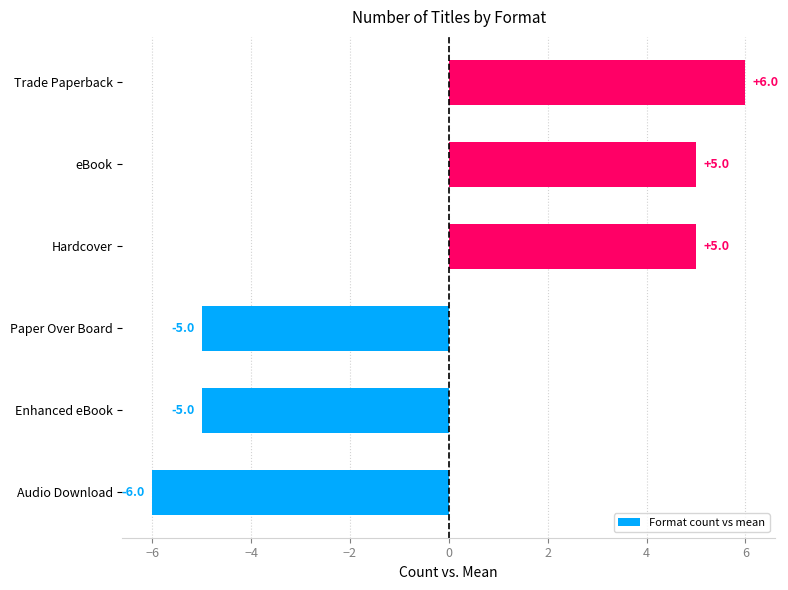

Are the bars grouped side by side (vs. stacked)?

No